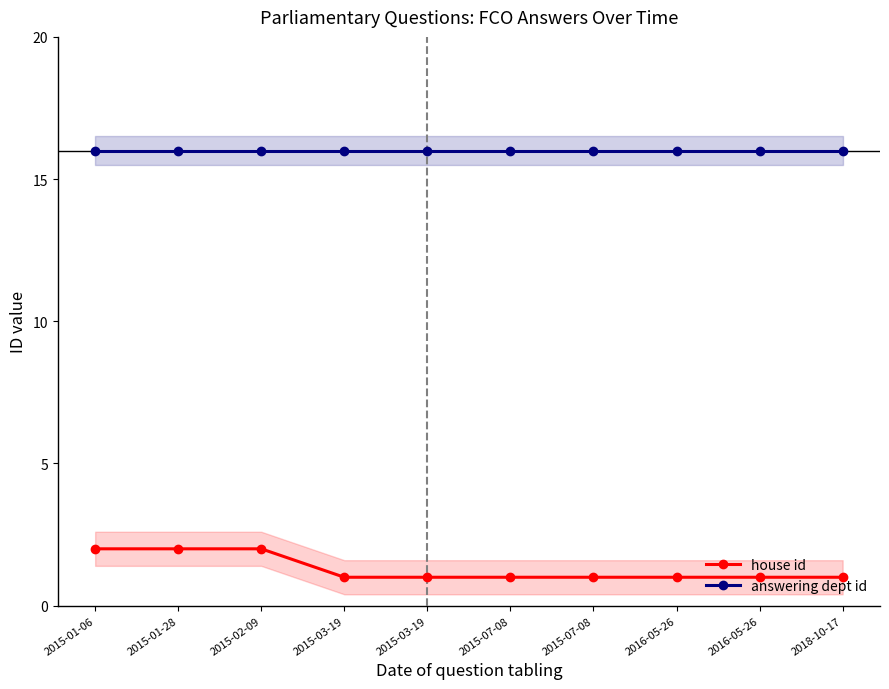

True or false: house id and answering dept id intersect in this chart.

False